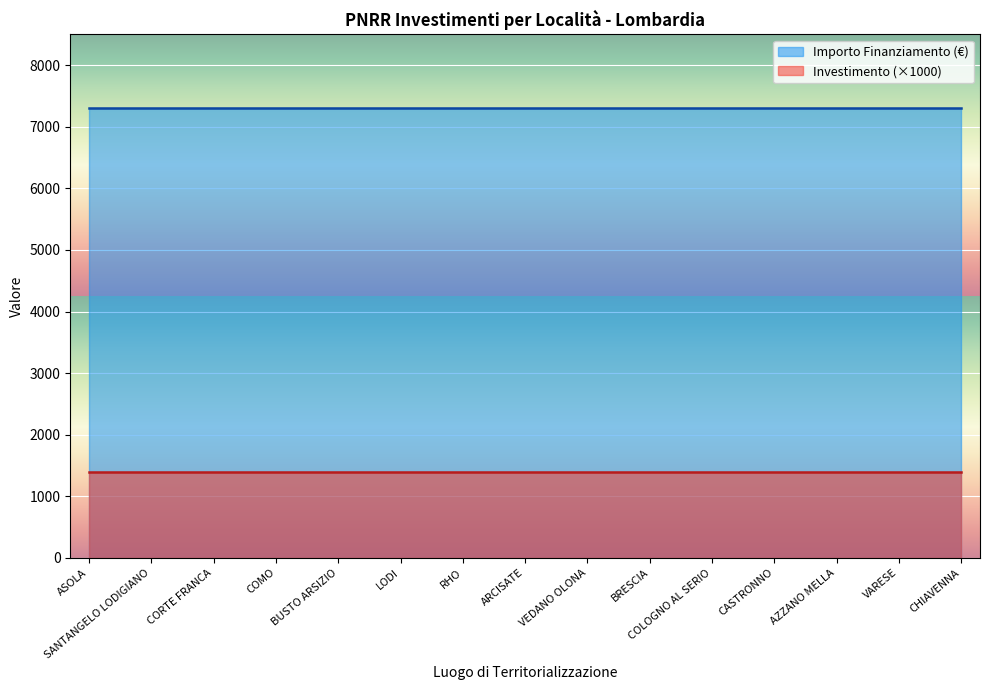

What position from the right is CHIAVENNA?

1